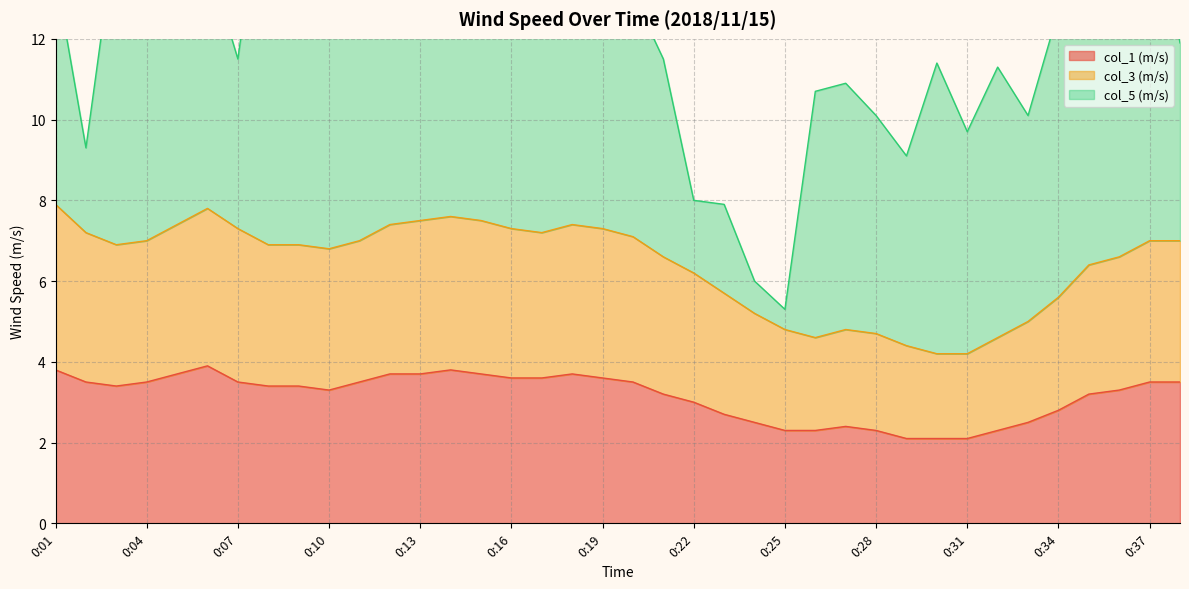

What is the value of the col_3 (m/s) point at the 6th from the left?

7.8